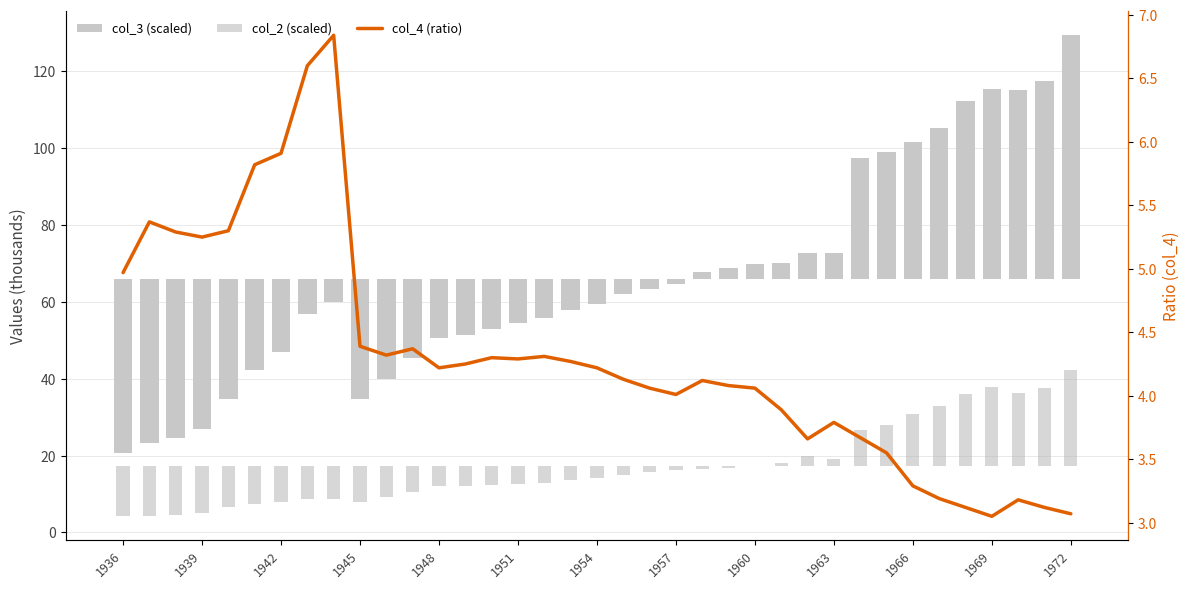

What is the spread (max minus min) of values at 26?

4.0